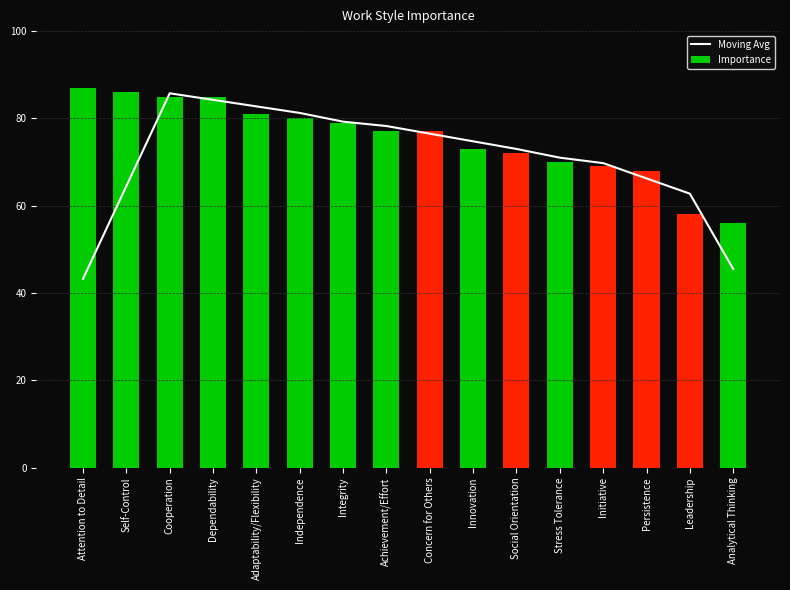

What is the value of the Importance bar at the 10th from the left?

73